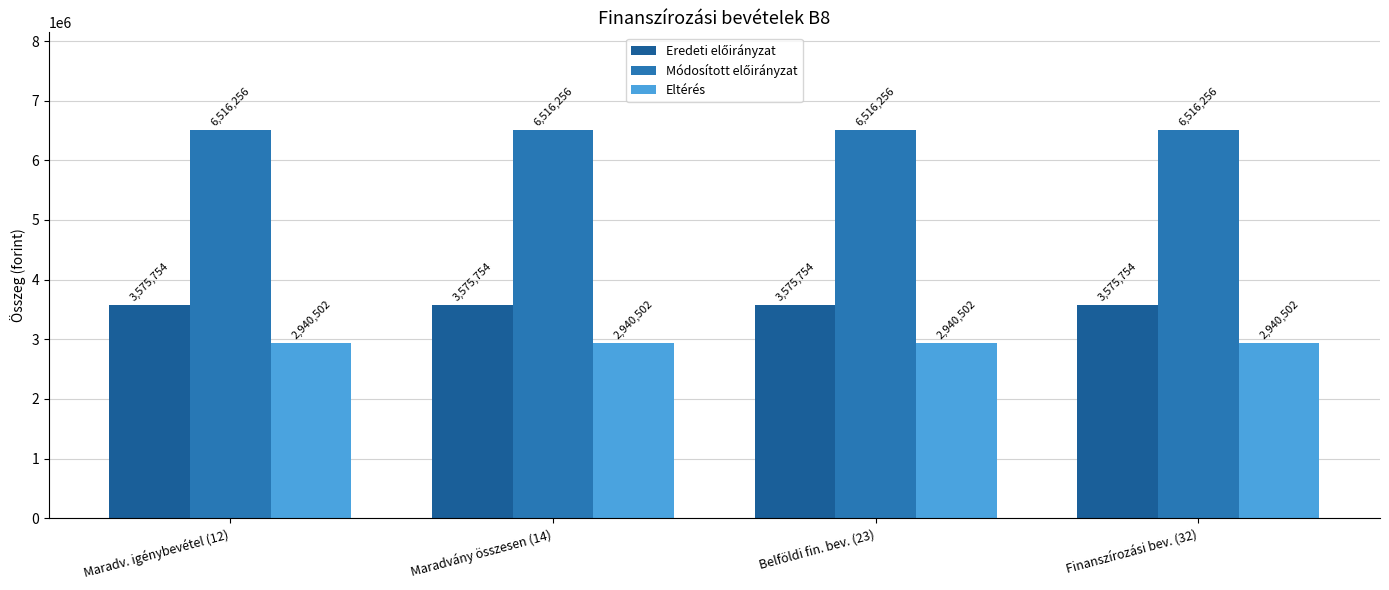

What is the minimum value shown in the chart?

2940502